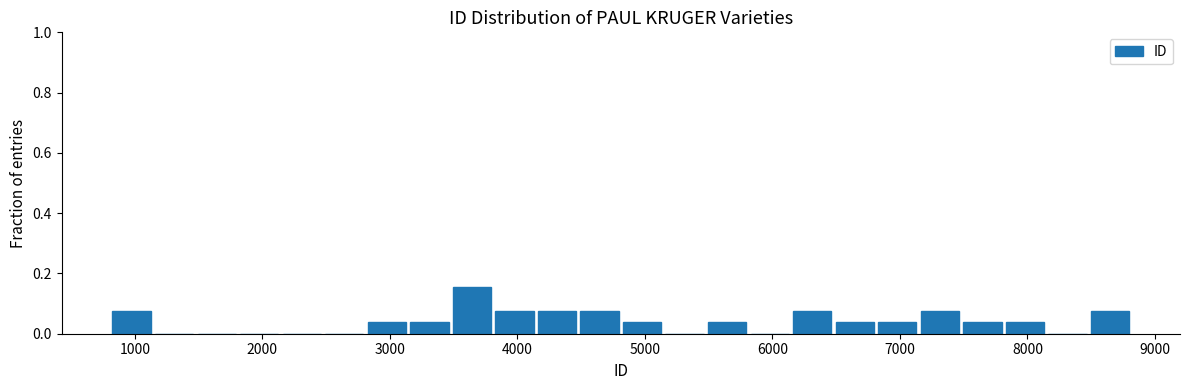

Read against the x-axis, roughly where is the centre of the tallest bar?

3600